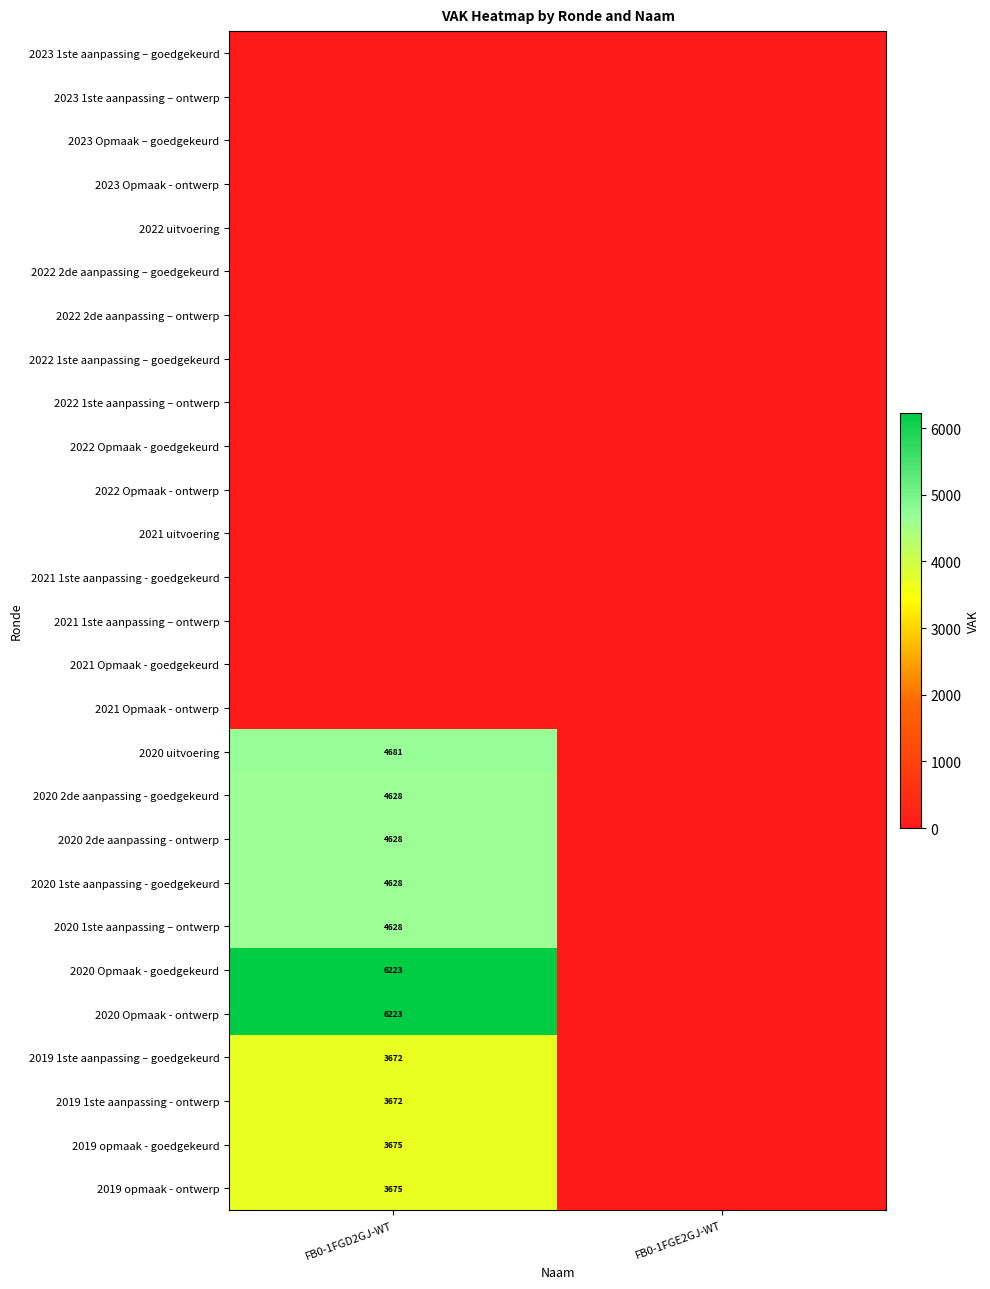

Is it true that 2019 1ste aanpassing – goedgekeurd equals 1530 at FB0-1FGD2GJ-WT?

False